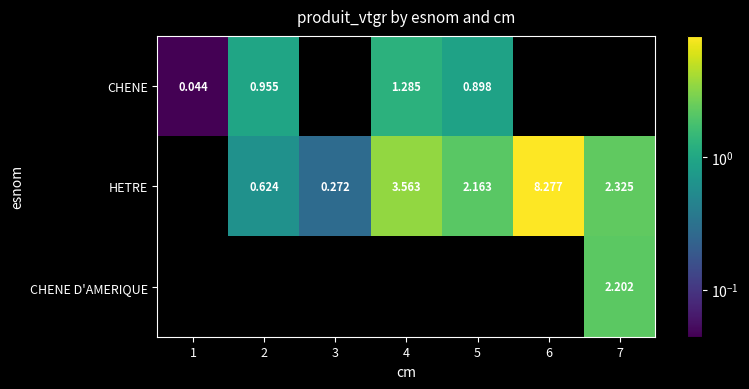

What is the greatest value displayed?

8.3